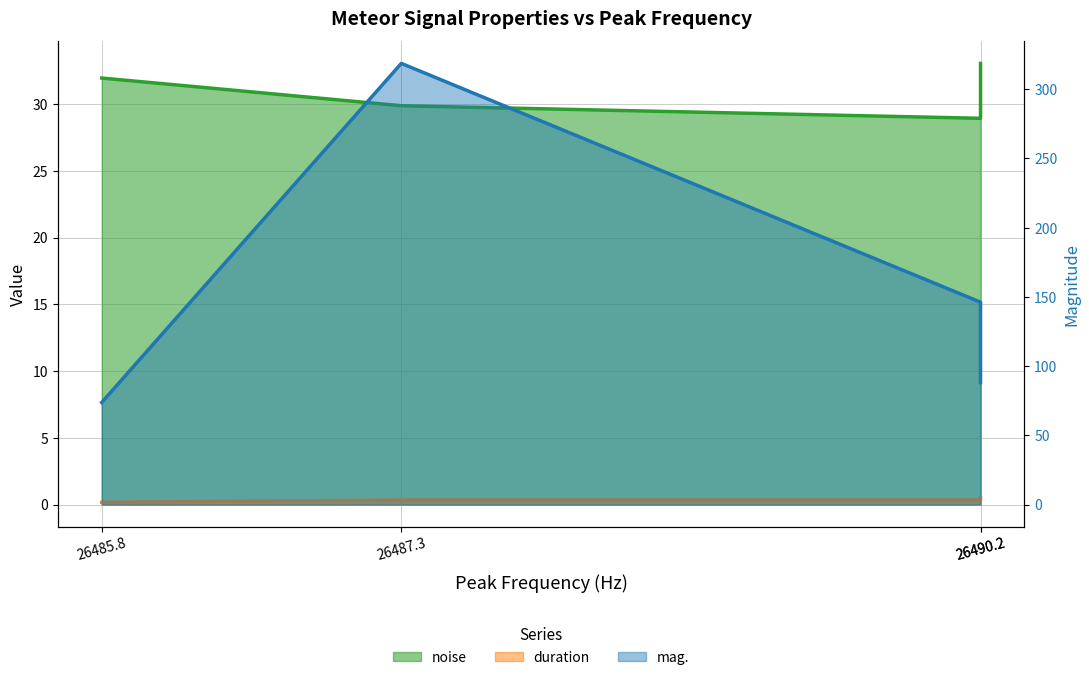

True or false: duration and noise intersect in this chart.

False